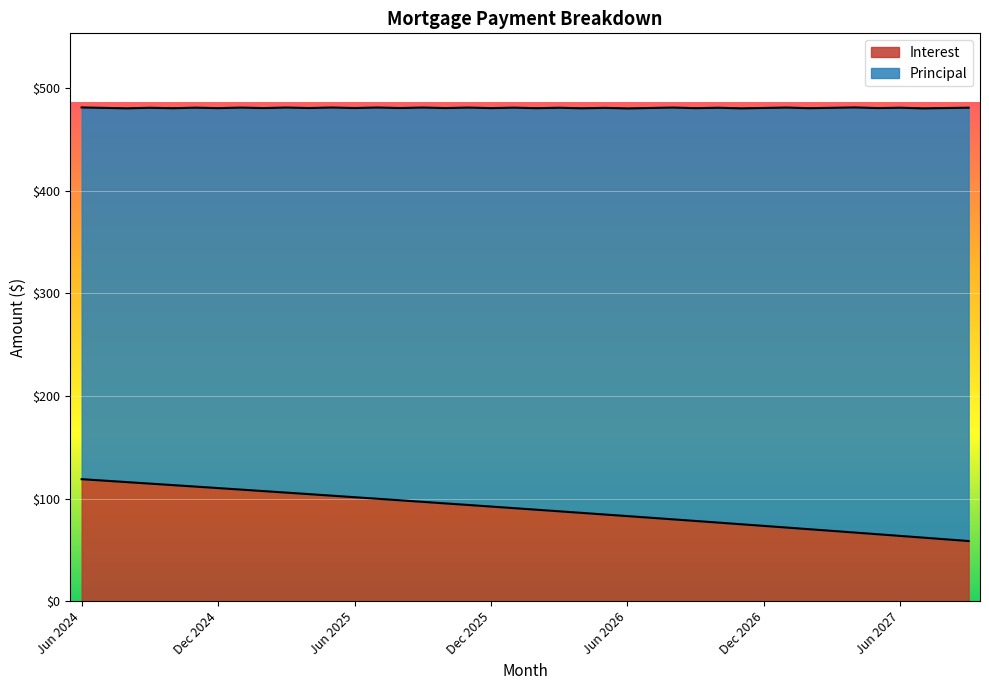

Is it true that the value at May 2026 is 84.5?

True